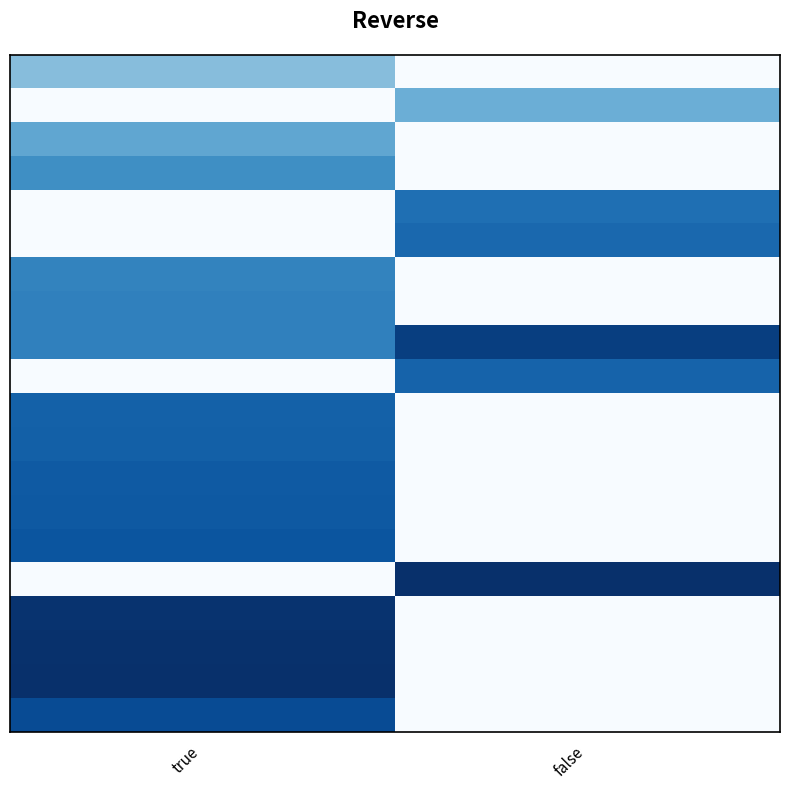

What is the total value across all series at false?

4.8